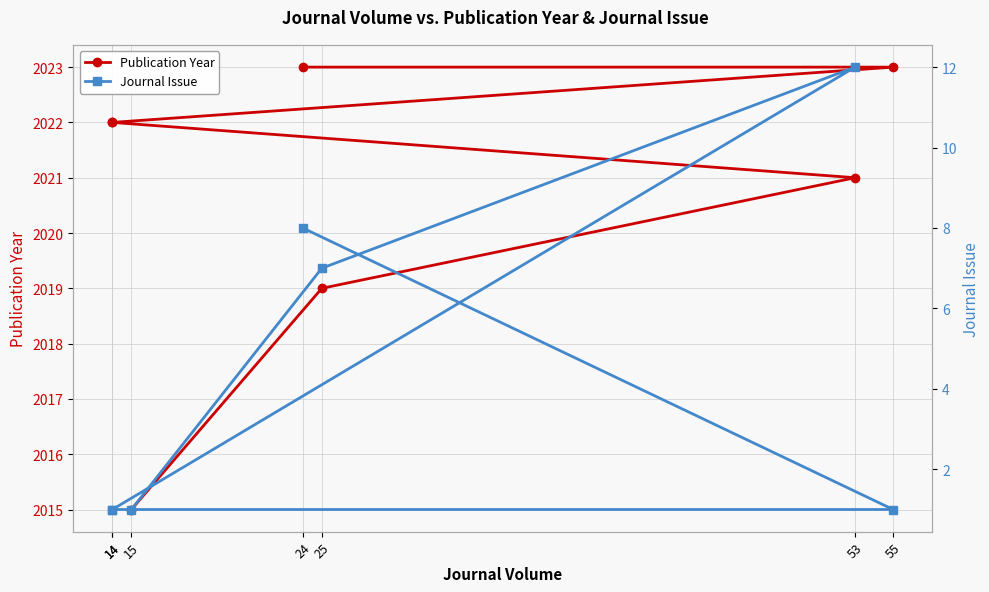

True or false: Publication Year and Journal Issue cross at least once.

False